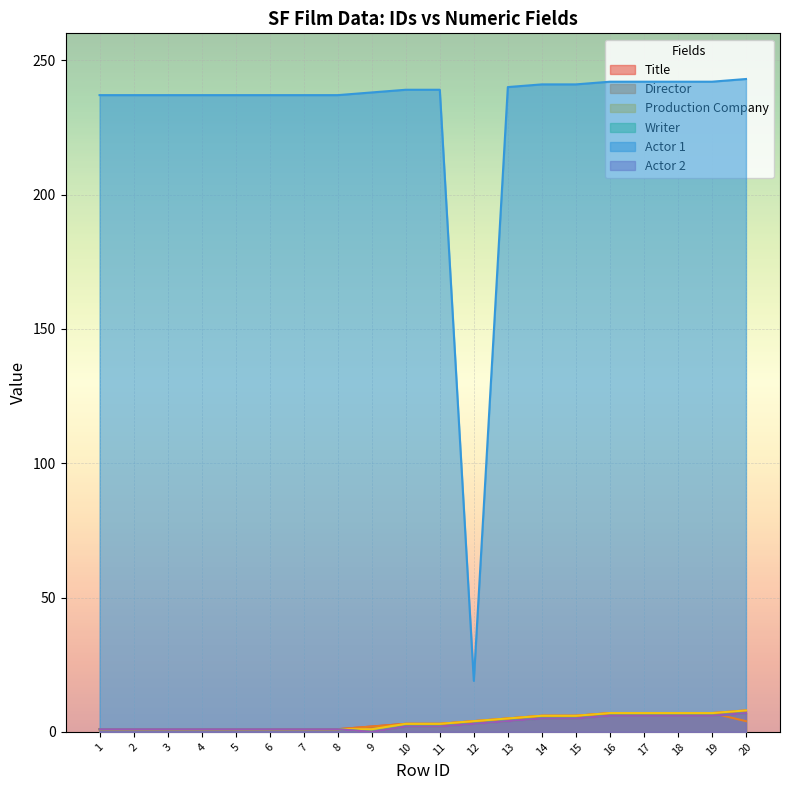

True or false: Production Company and Actor 2 cross at least once.

False